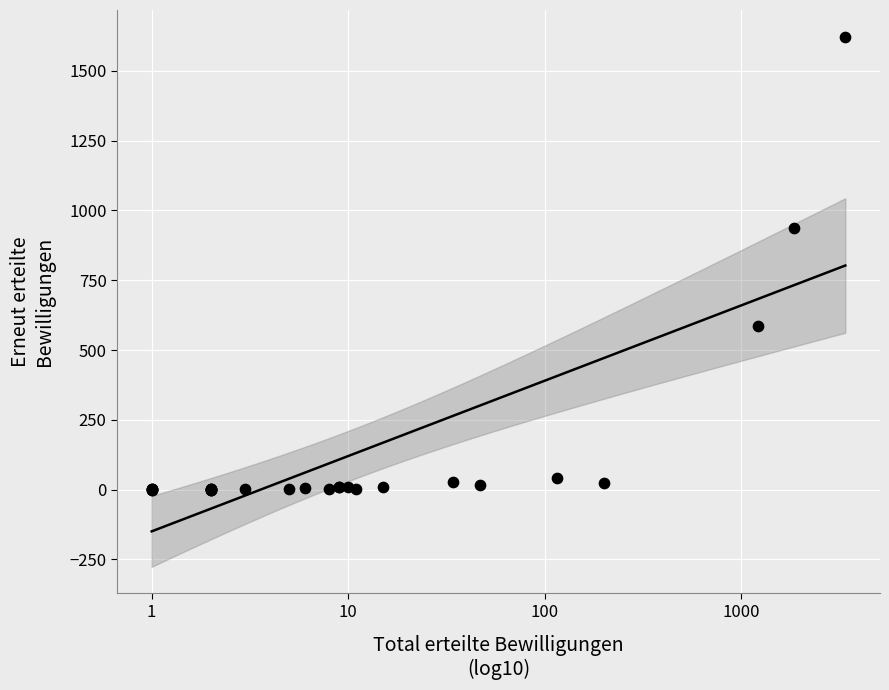

What Y value in the scatter plot is closest to 811?

937